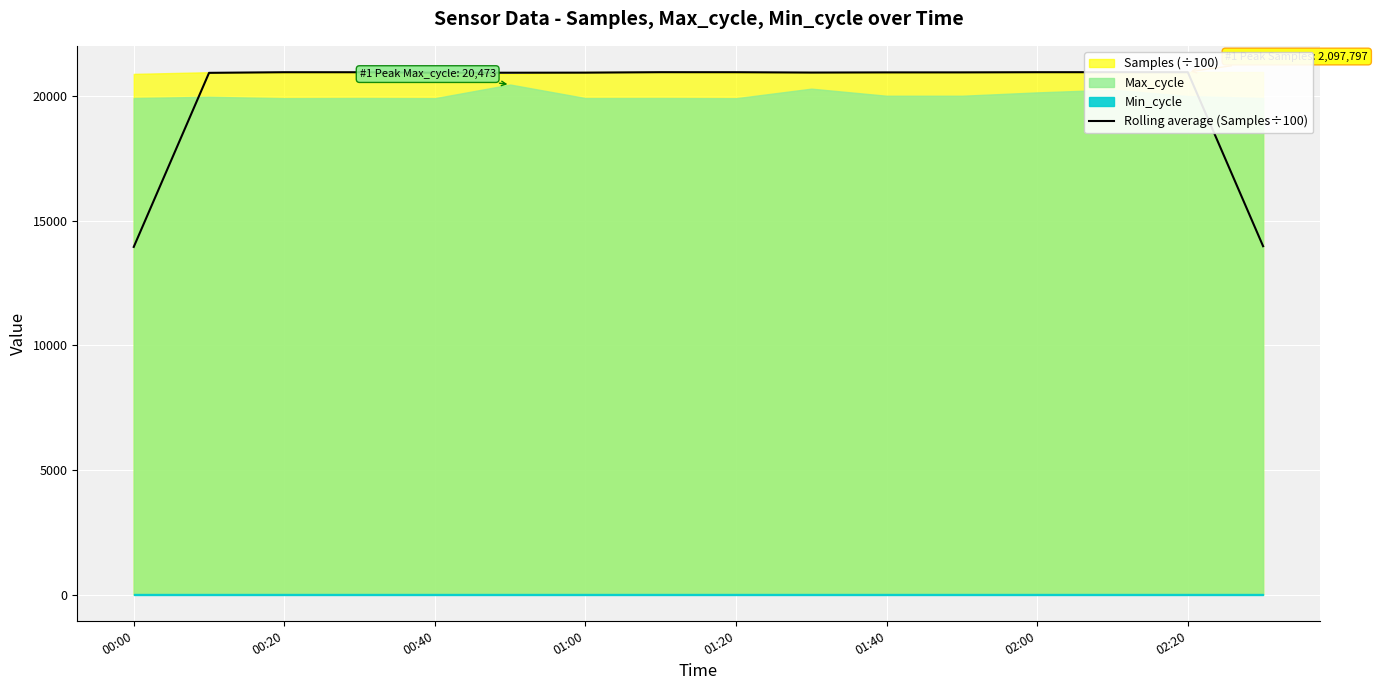

What is the sum of the values at 02:00 and 15?

34935.5